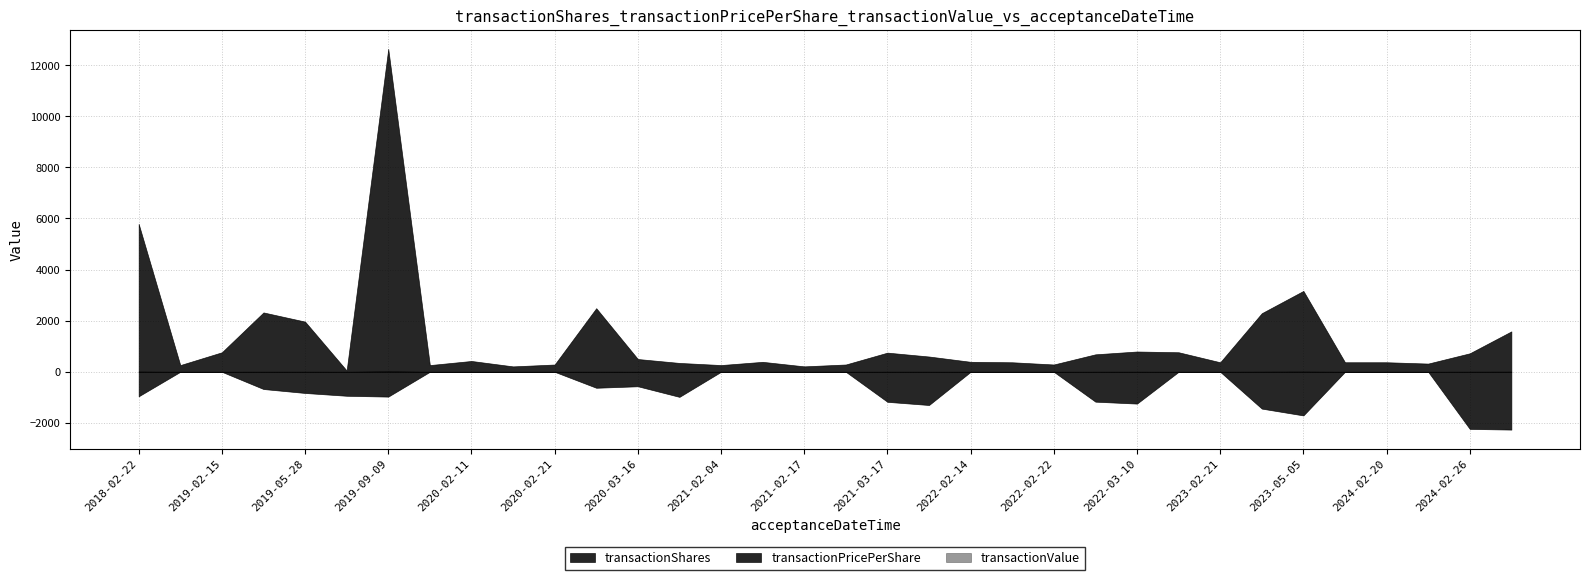

Which category has the highest value across all series?

2019-09-09